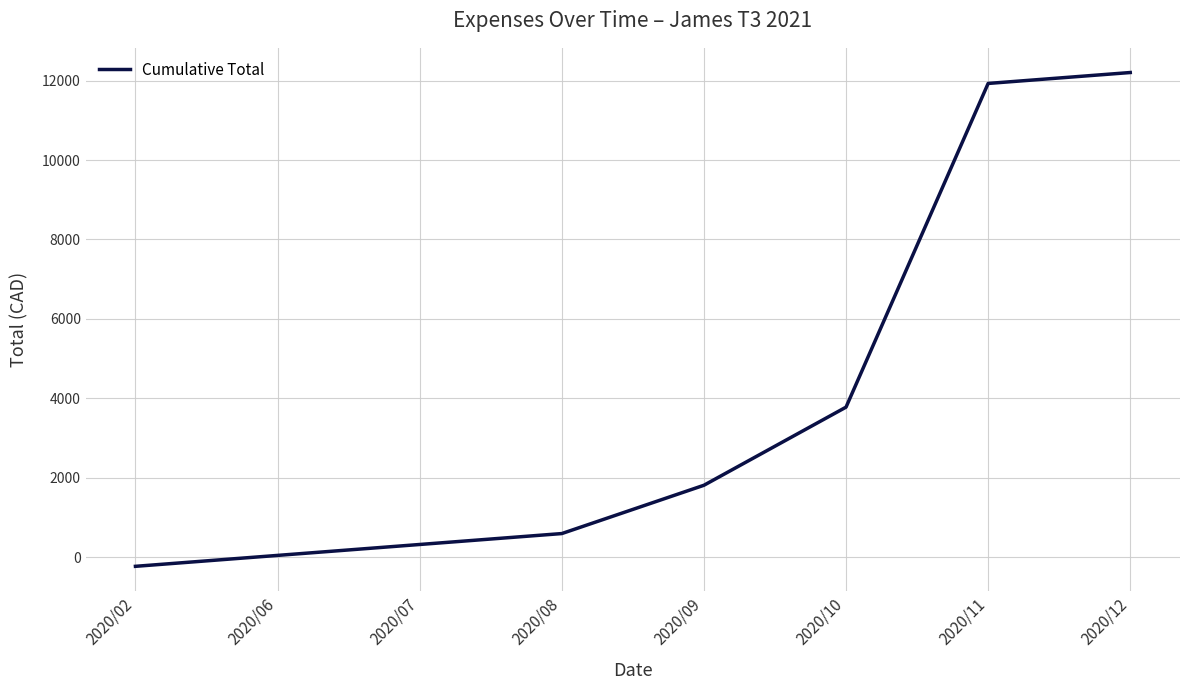

At which label is the value closest to 5985?

2020/10